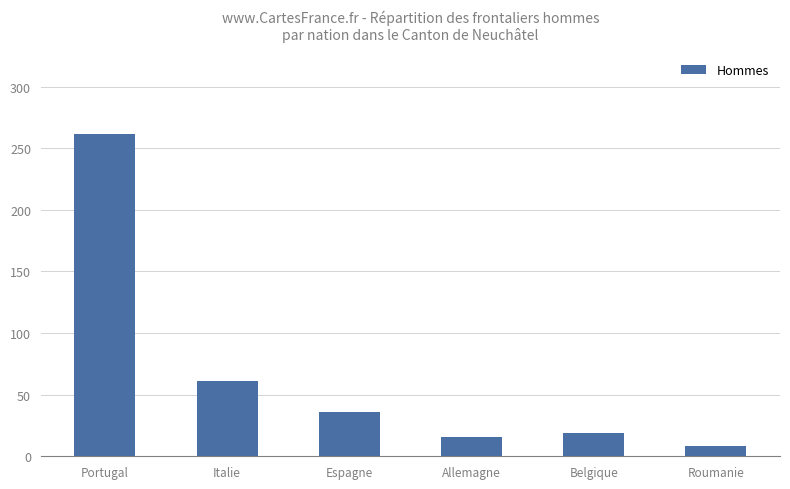

At which category does the chart reach its peak across all series?

Portugal